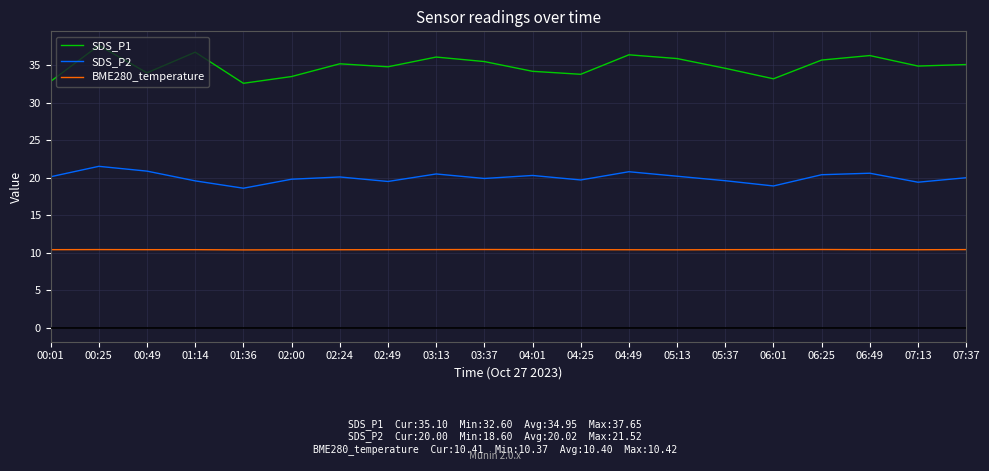

True or false: SDS_P1 and SDS_P2 cross at least once.

False